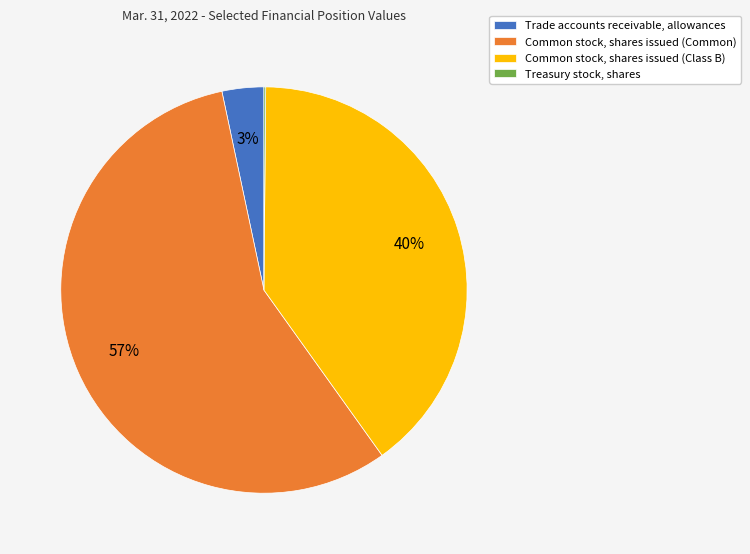

Combined, do Trade accounts receivable, allowances and Common stock, shares issued (Class B) account for over 50%?

No